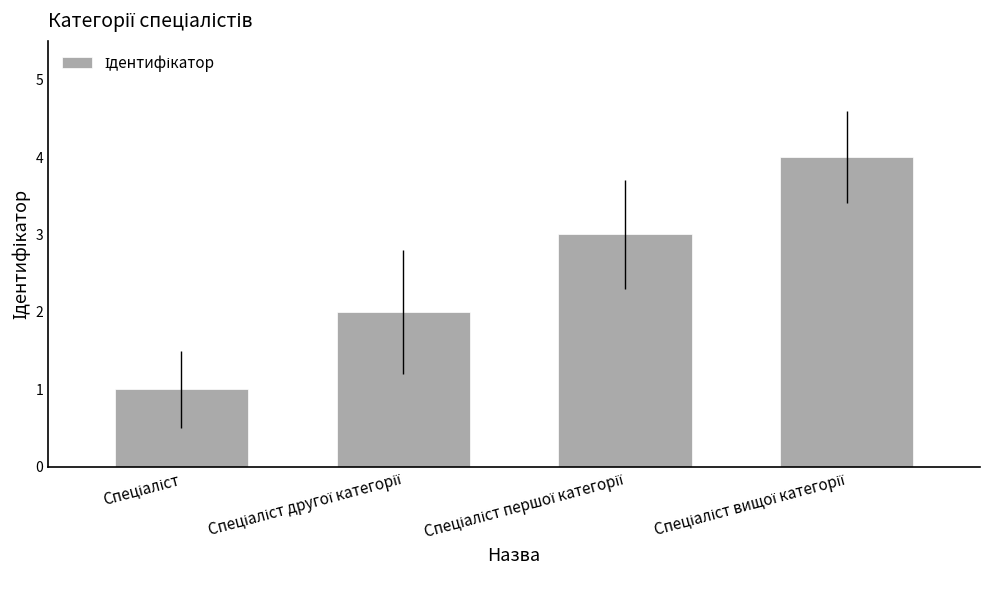

What is the value of the 4th bar from the left?

4